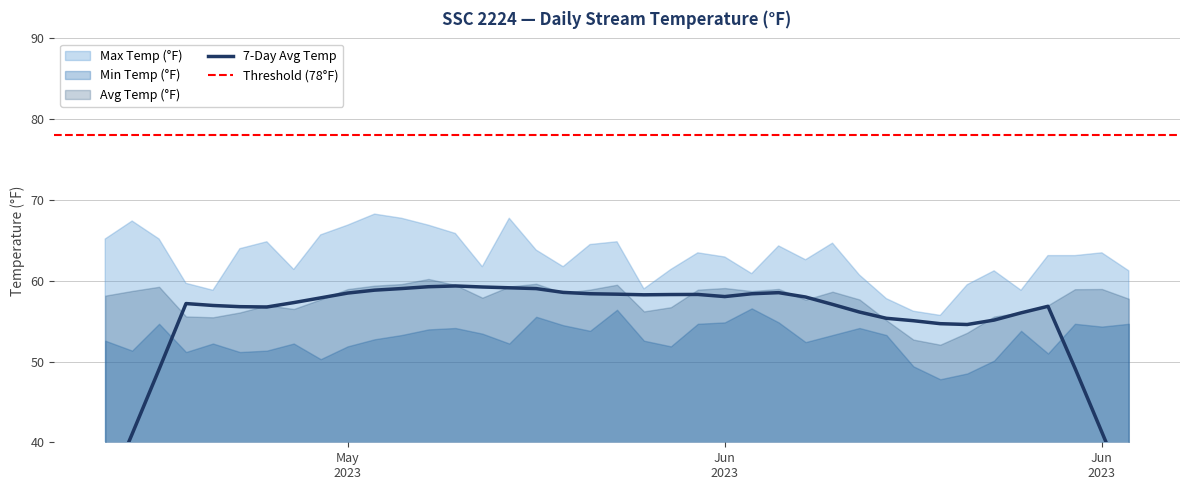

True or false: Avg Temp (°F) has more than 2 interior local peaks.

True